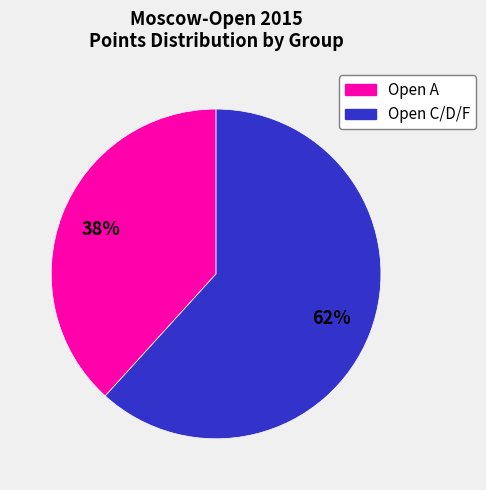

To the nearest percent, what is the average slice percentage?

50%